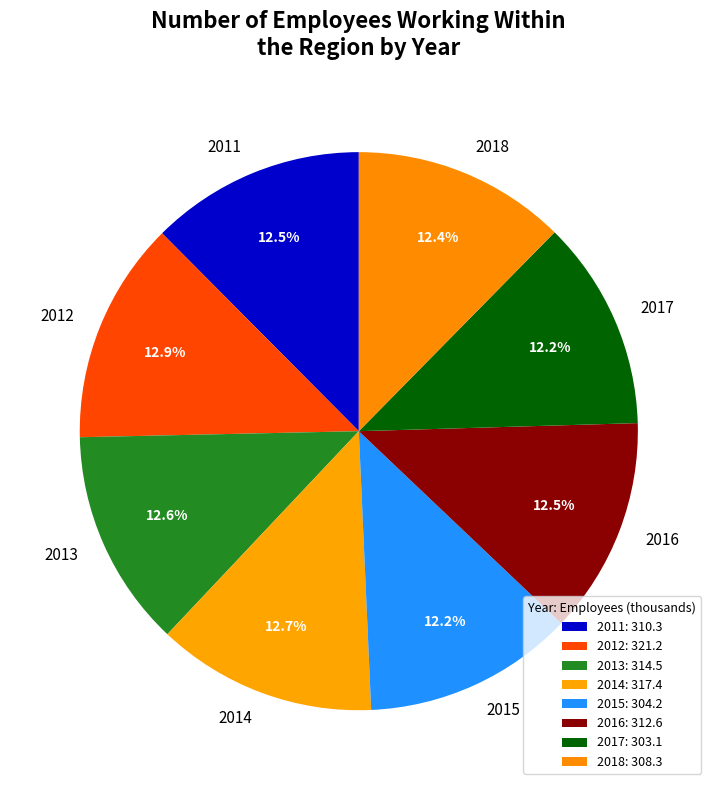

Is the sum of 2015 and 2016 greater than half?

No